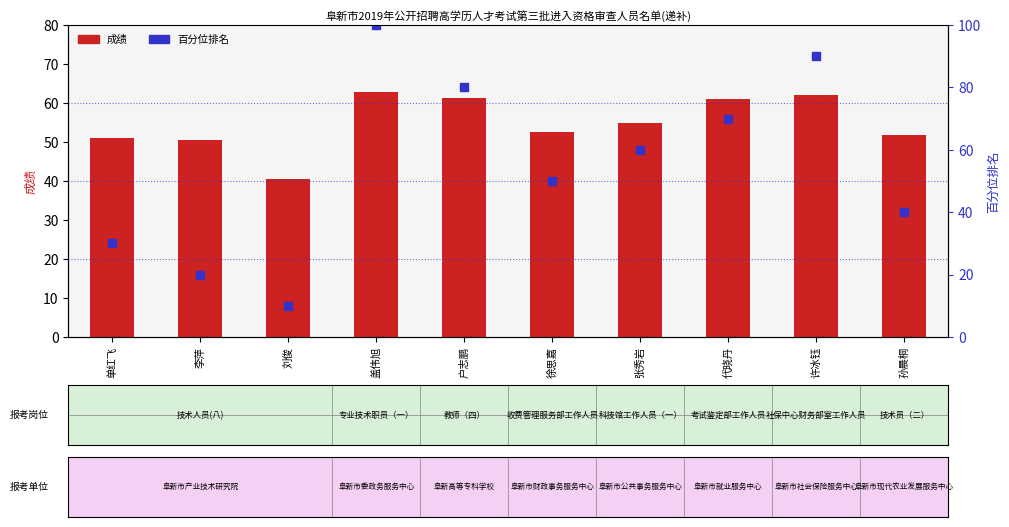

At which category is the sum across all series the highest?

盖伟旭